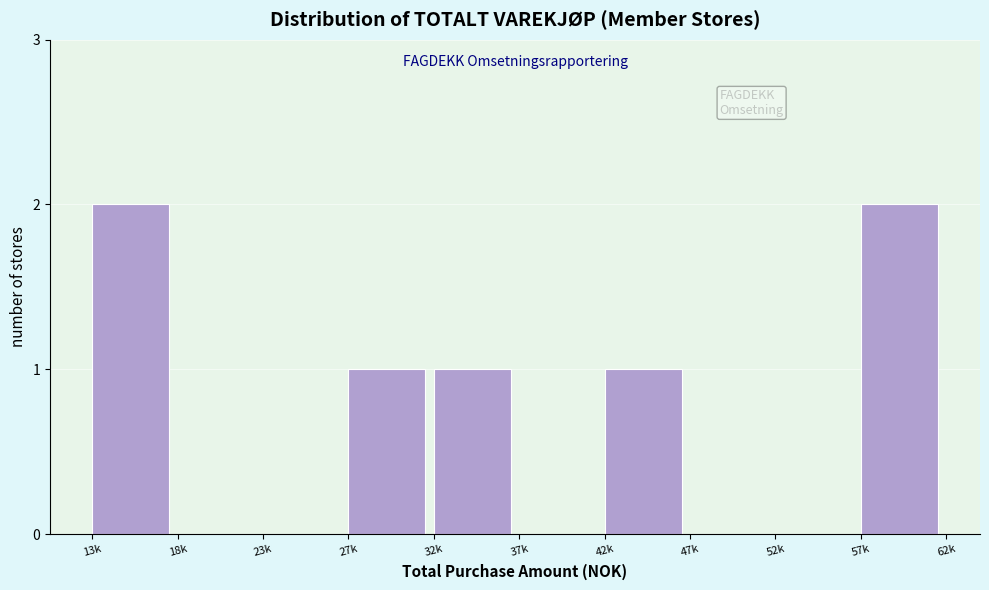

Reading left to right, transcribe all the data shown in this chart.

13k=2	18k=0	23k=0	27k=1	32k=1	37k=0	42k=1	47k=0	52k=0	57k=2